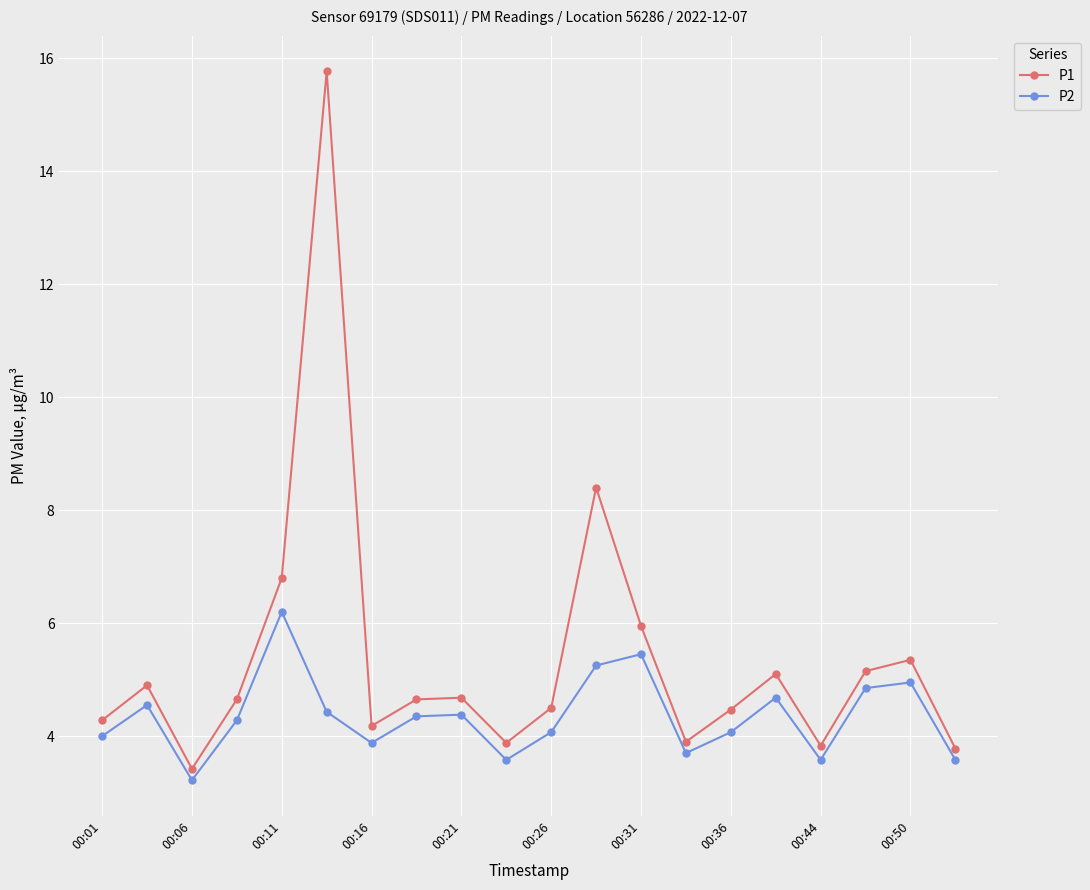

What is the maximum value shown in the chart?

15.8